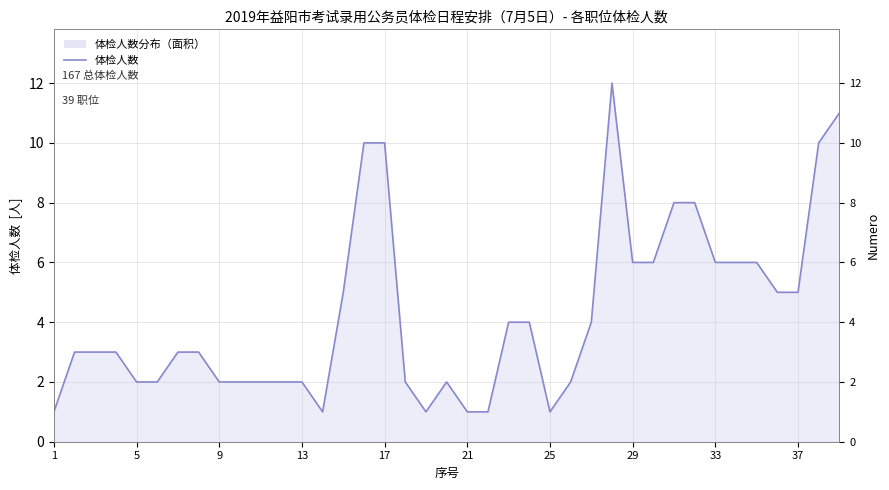

Which label corresponds to the smallest value in the chart?

1